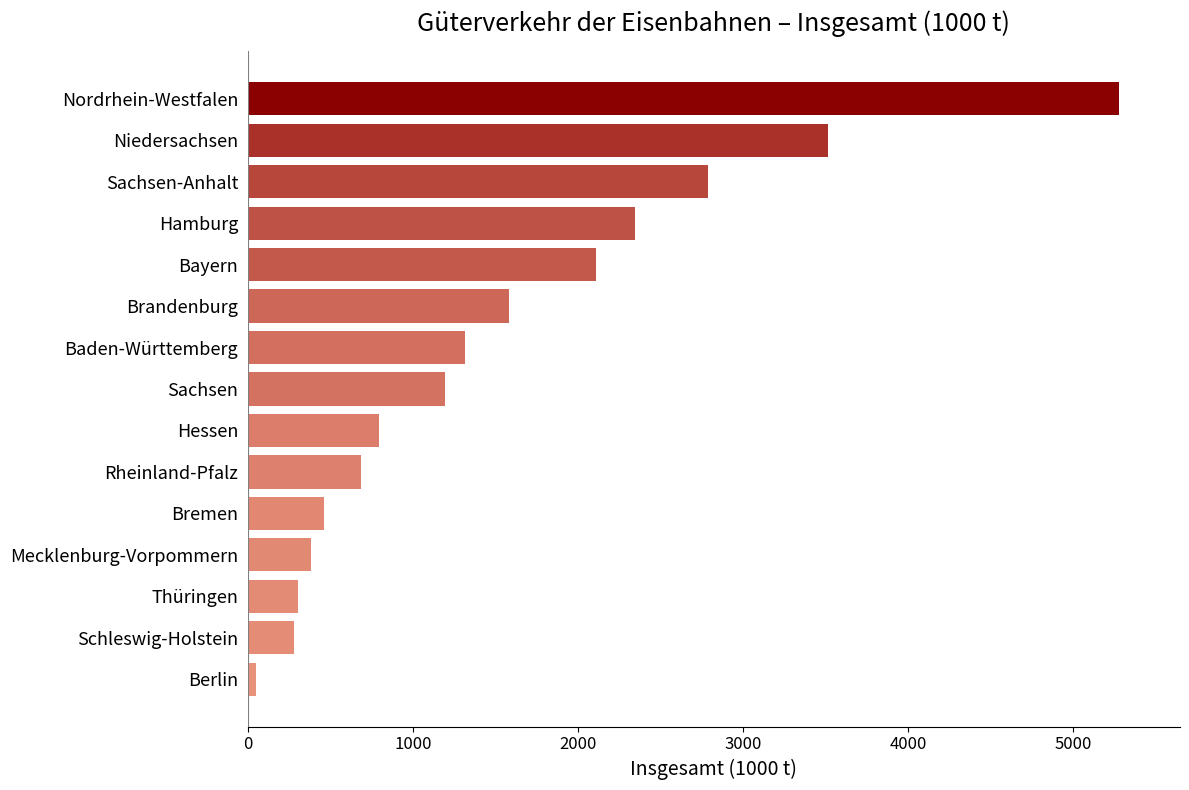

What is the greatest value displayed?

5279.2